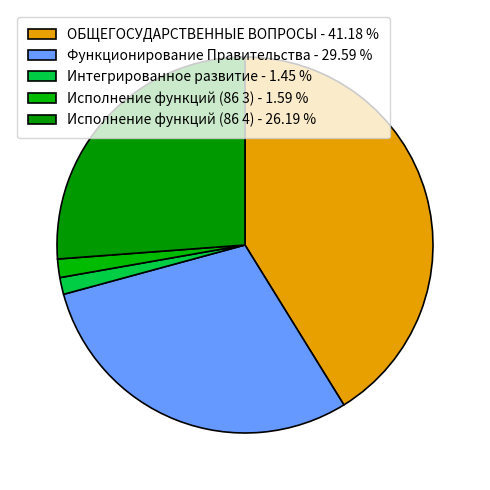

Is it true that Функционирование Правительства is 30% of the pie?

True